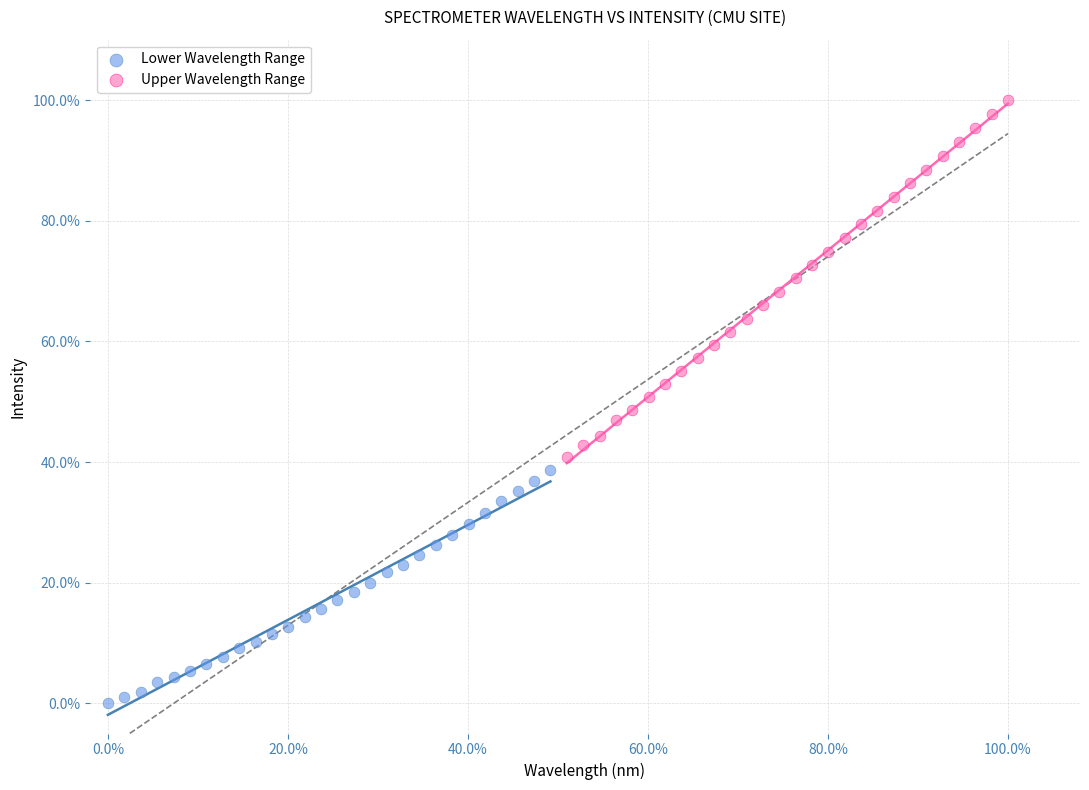

What are all the series names shown in the legend?

Lower Wavelength Range, Upper Wavelength Range